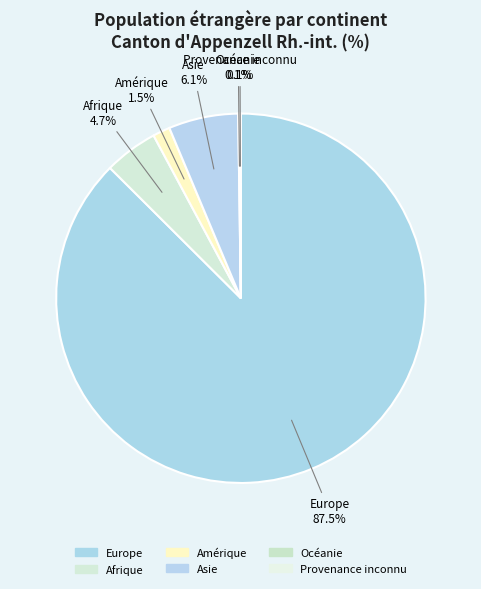

Which slice is the smallest?

Océanie